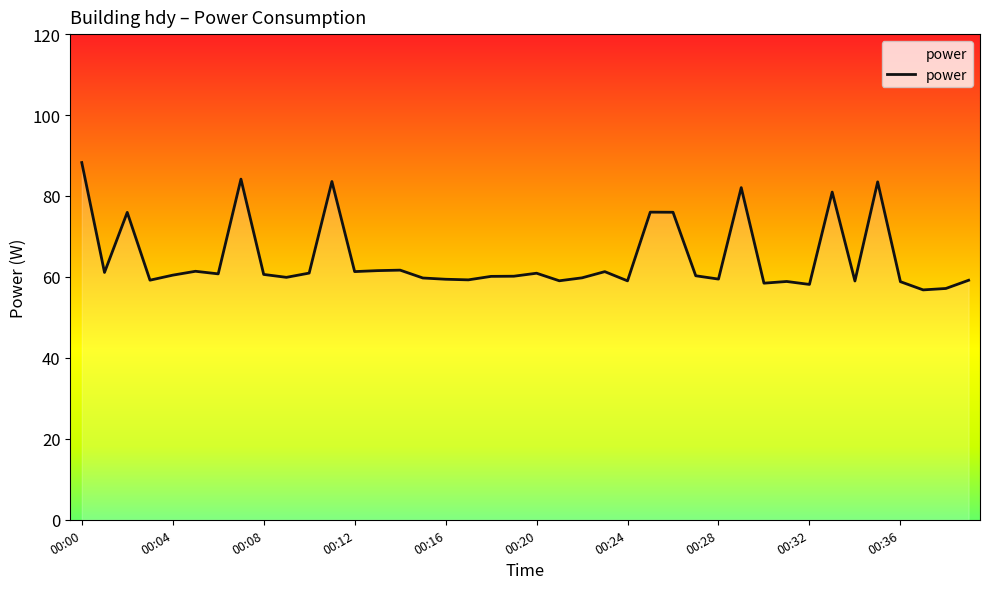

What is the smallest value displayed?

56.8